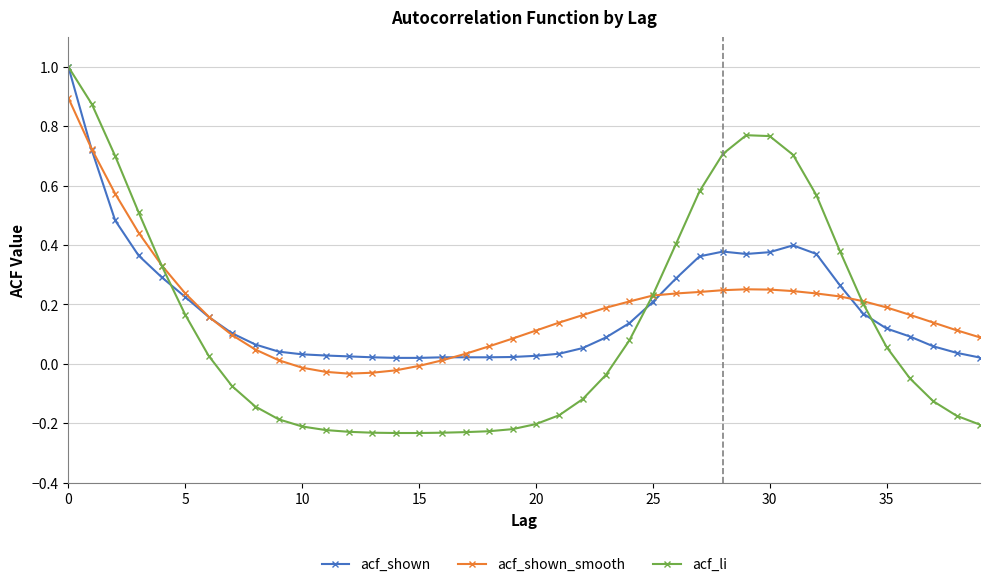

What is the difference between the maximum and second lowest values in the acf_li series?

1.2